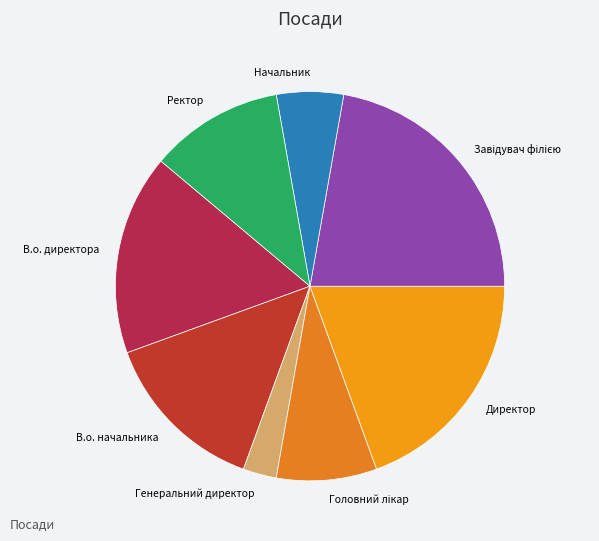

Combined, do Директор and В.о. начальника account for over 50%?

No